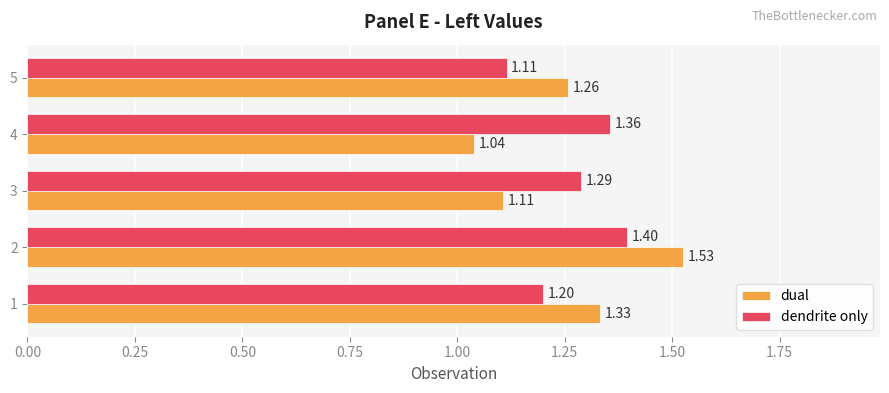

What is the sum of all dual values?

6.3